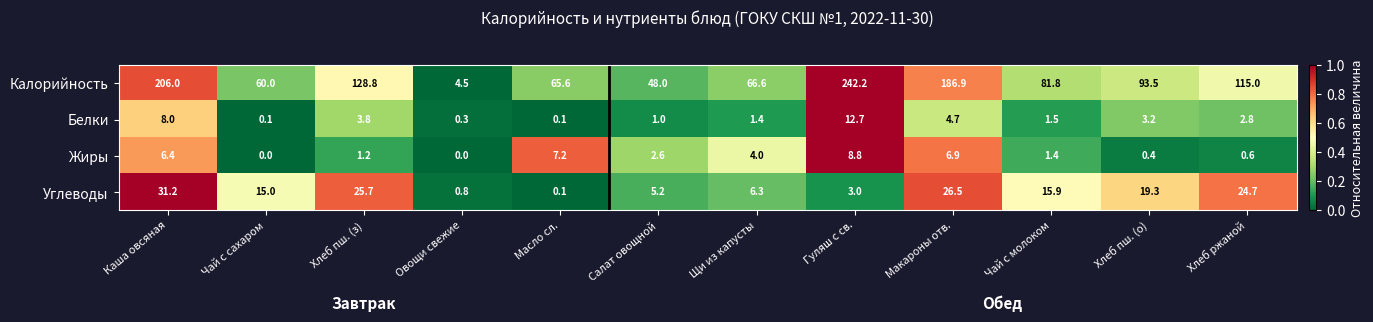

What is the total value across all series at Гуляш с св.?

266.7